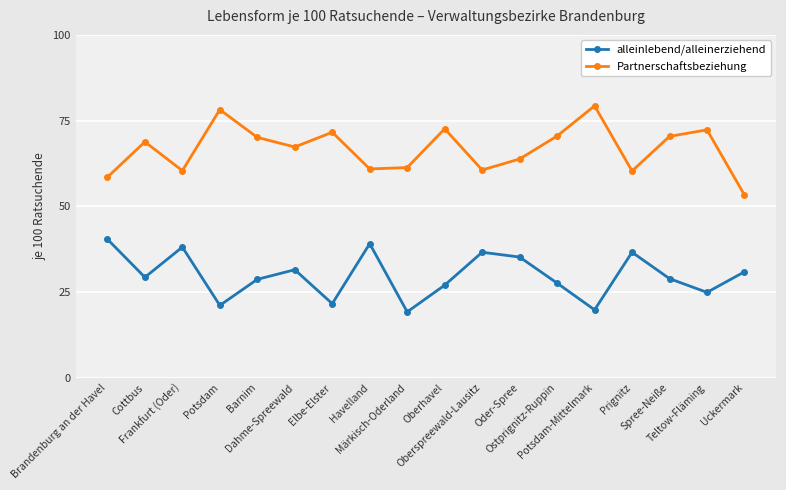

Rank the series by their average value, from highest to lowest.

Partnerschaftsbeziehung, alleinlebend/alleinerziehend